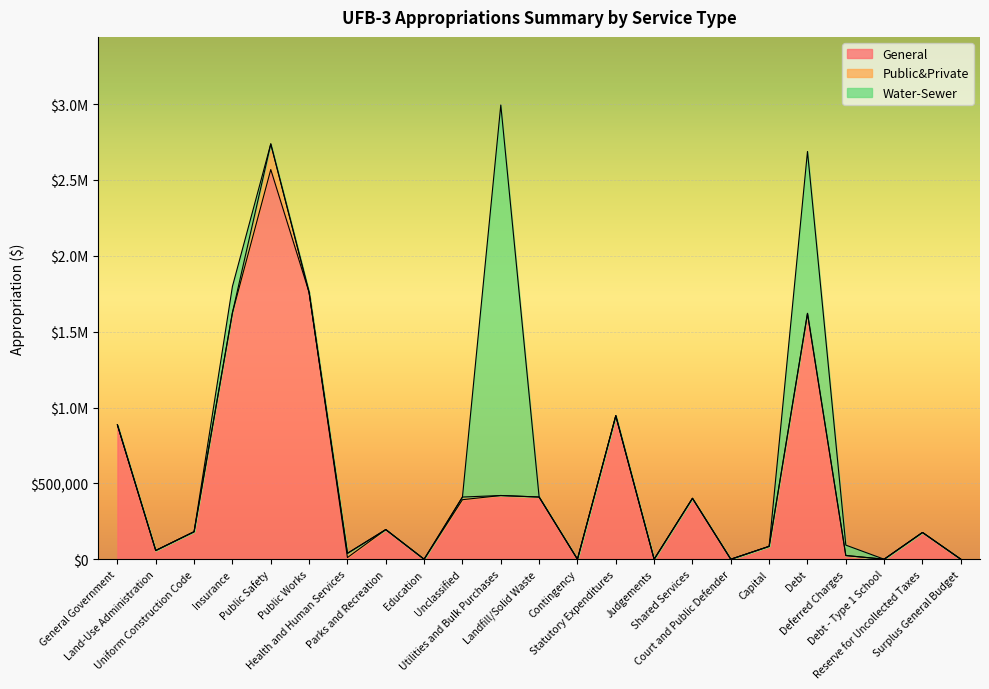

Rank the series by their maximum value, from lowest to highest.

Public&Private, General, Water-Sewer